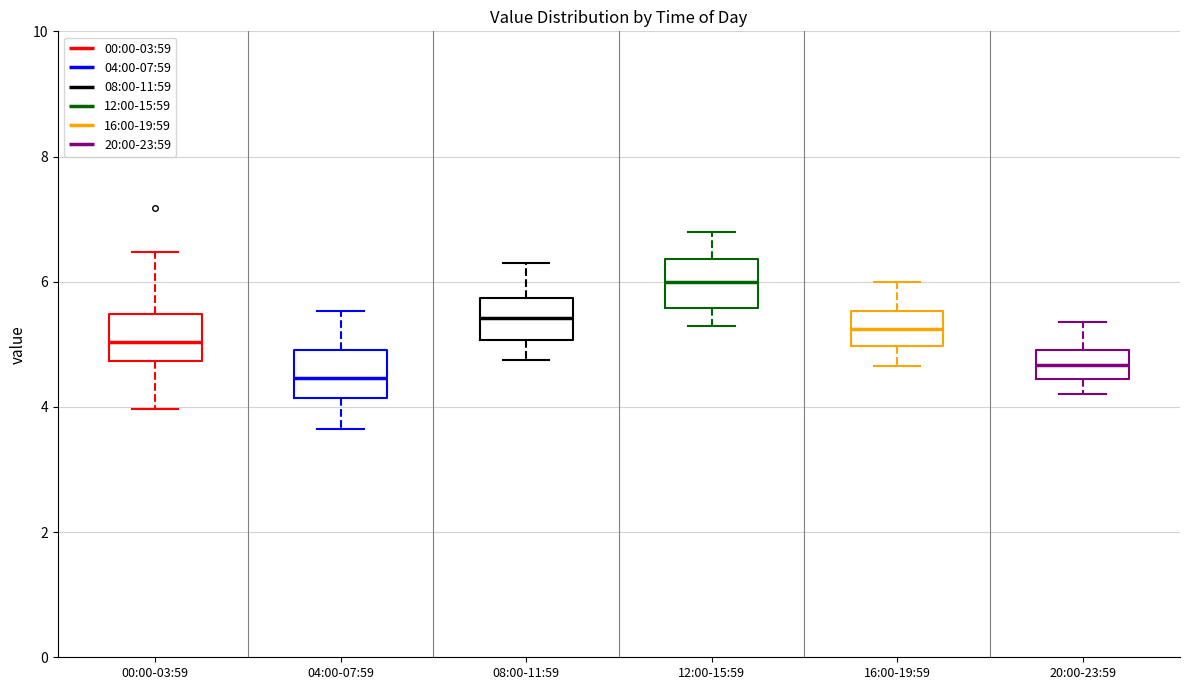

Which box's median line is the lowest?

04:00-07:59